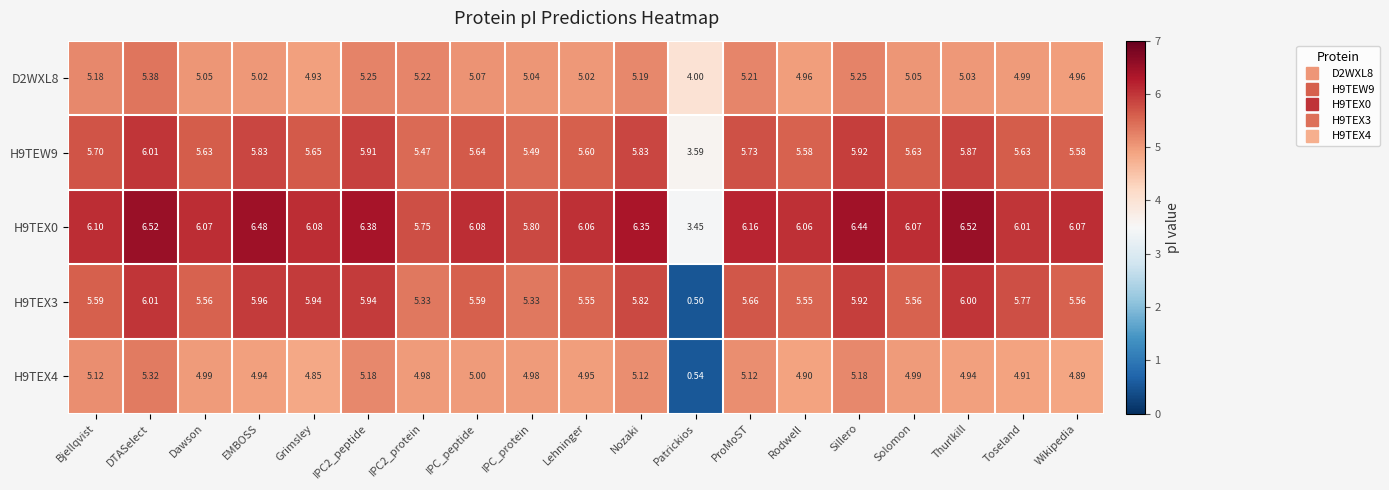

Which label corresponds to the smallest value in the chart?

Patrickios